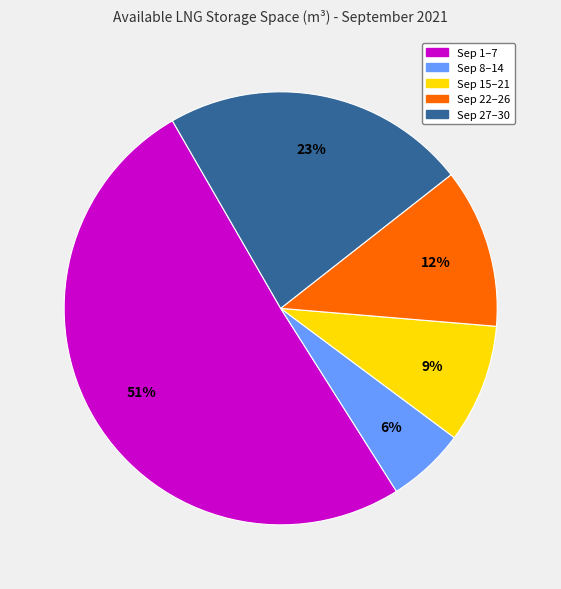

To the nearest percent, what is the difference between the largest and smallest slice percentages?

45%